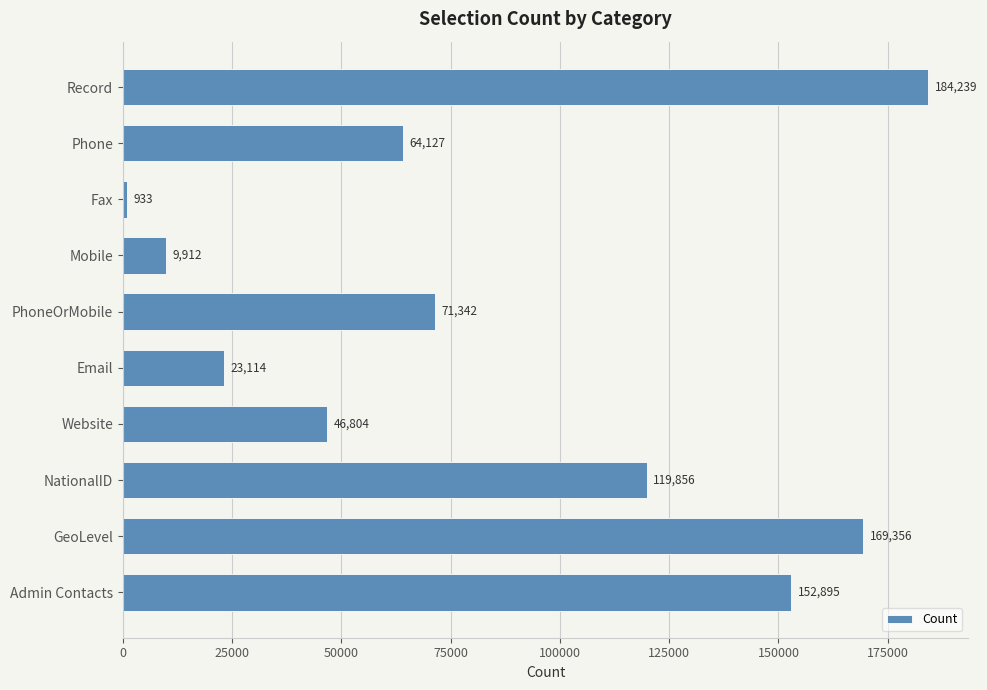

What is the minimum value shown in the chart?

933